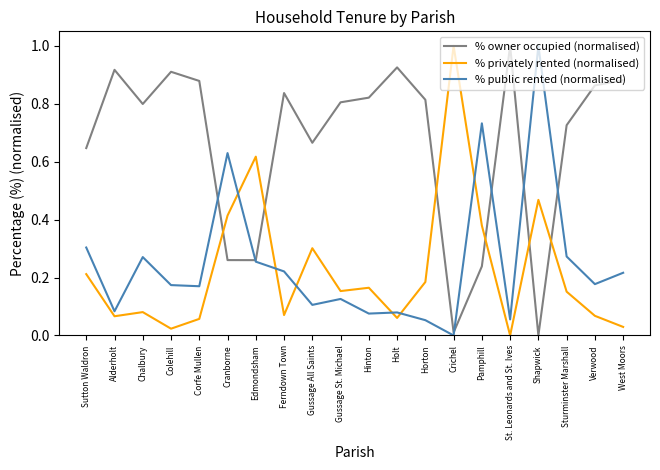

What is the maximum value shown in the chart?

1.0